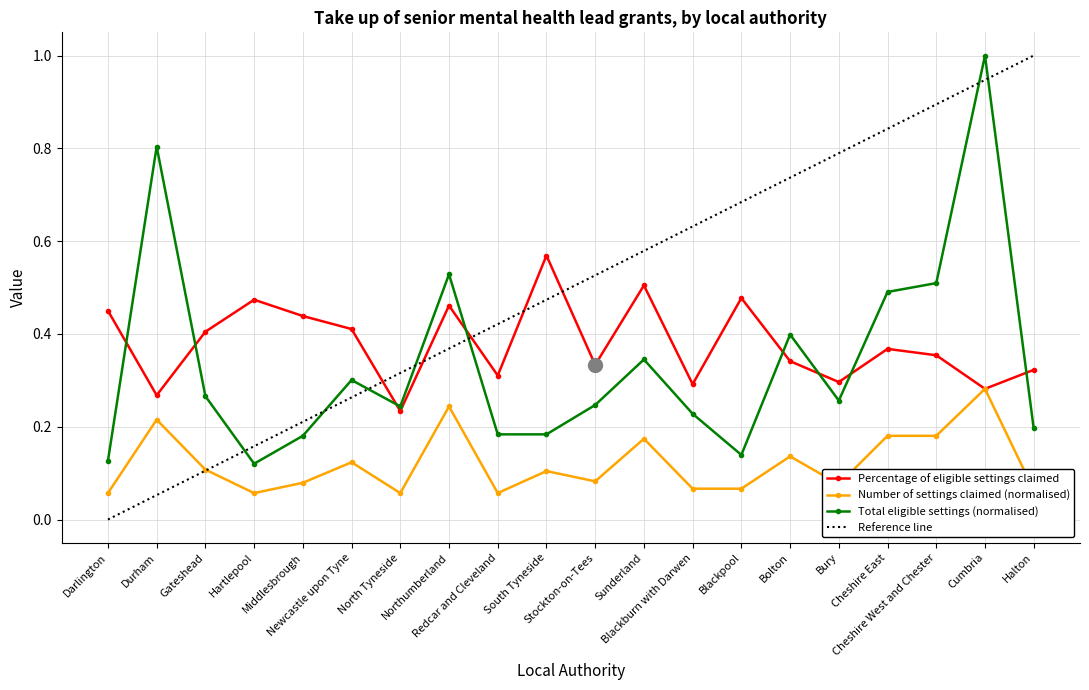

Which series has the largest total across all categories?

Reference line